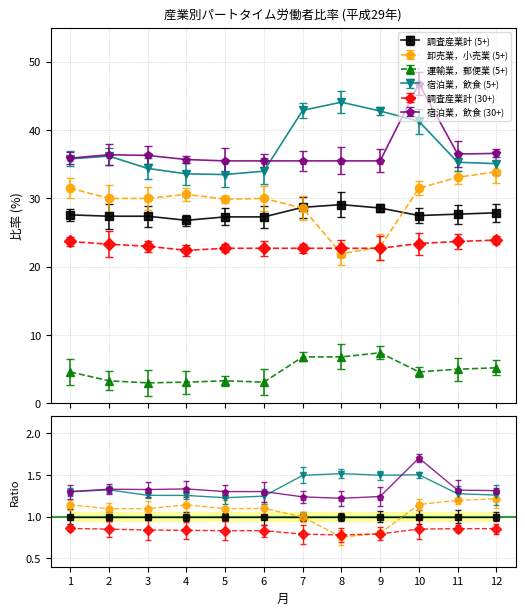

At which label does 調査産業計 (5+) reach its peak?

8